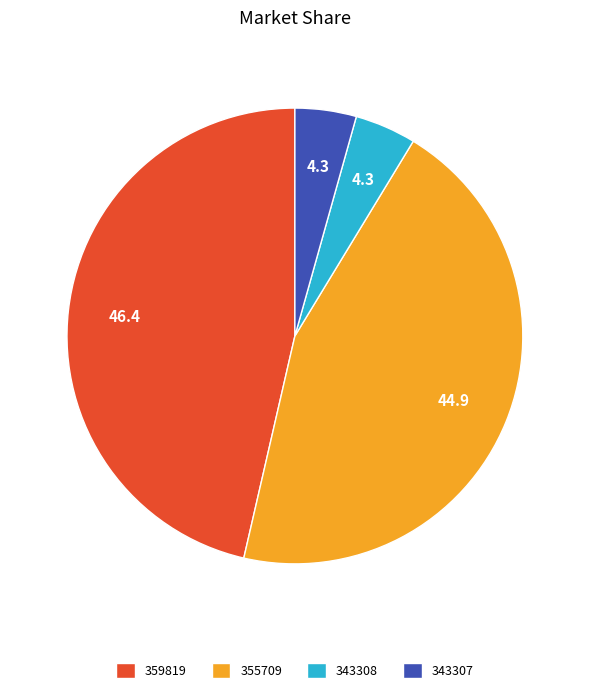

Combined, do 343307 and 355709 account for over 50%?

No